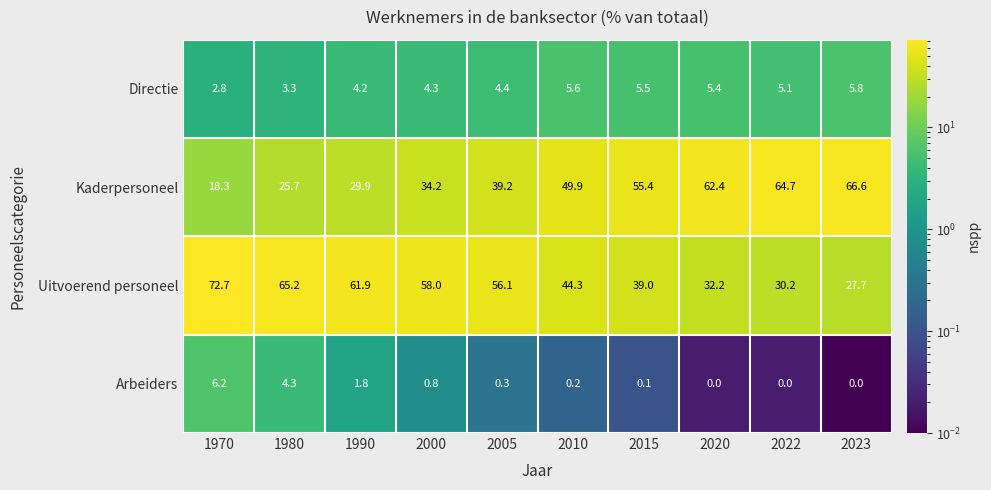

Between 2010 and 2015, which series saw the biggest shift?

Kaderpersoneel